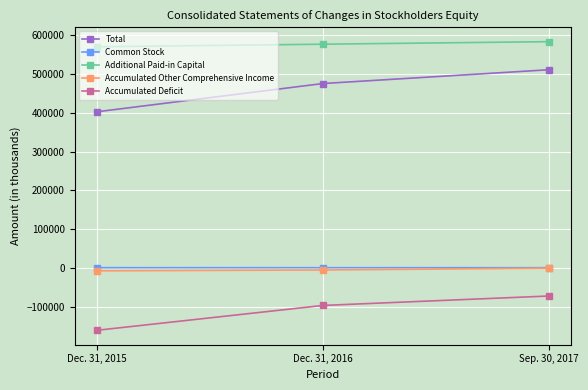

Does the chart have visible grid lines?

Yes